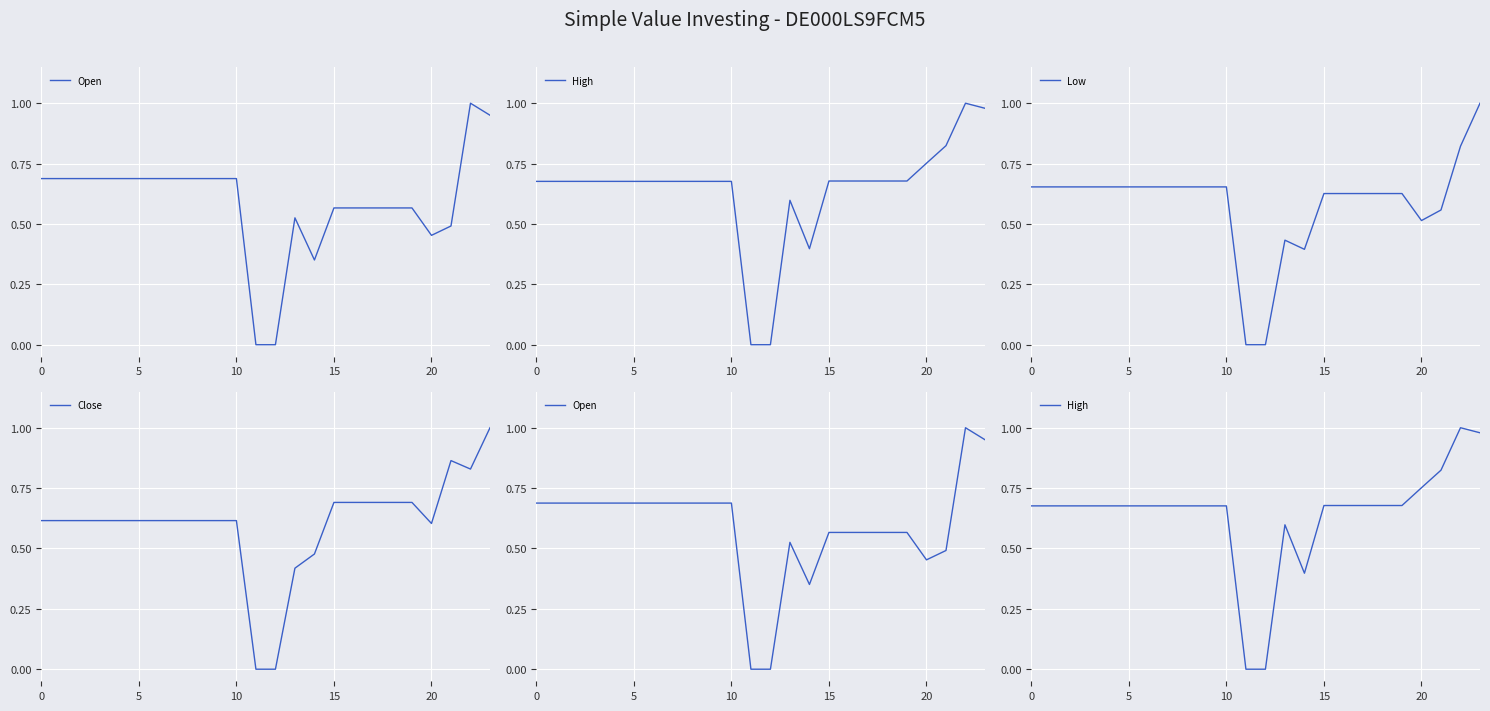

What is the difference between the maximum and minimum values in the Open series?

1.0